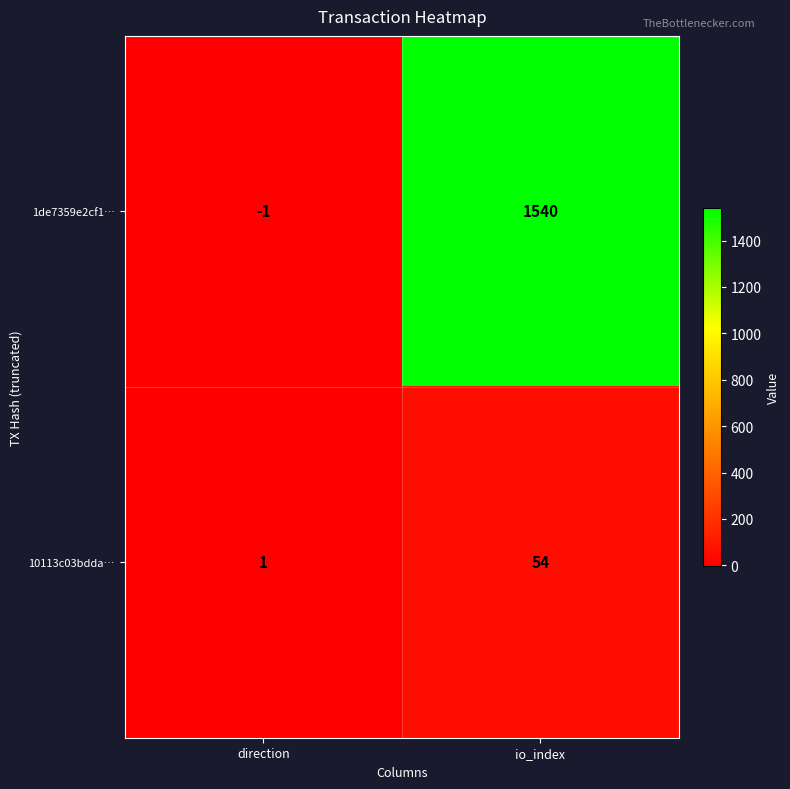

Reading left to right, extract all data points from this chart.

1de7359e2cf1…: direction=-1	io_index=1540
10113c03bdda…: direction=1	io_index=54